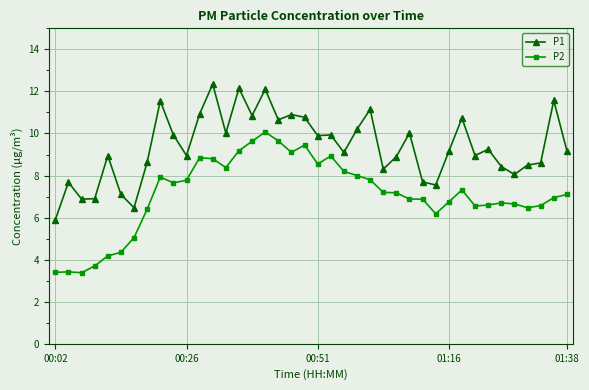

What is the value of the P2 point at the 21st from the left?

8.6